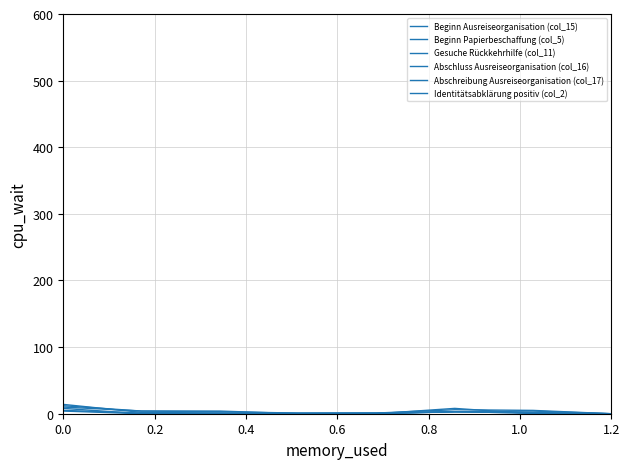

At which label is Identitätsabklärung positiv (col_2) closest to 2?

1.0